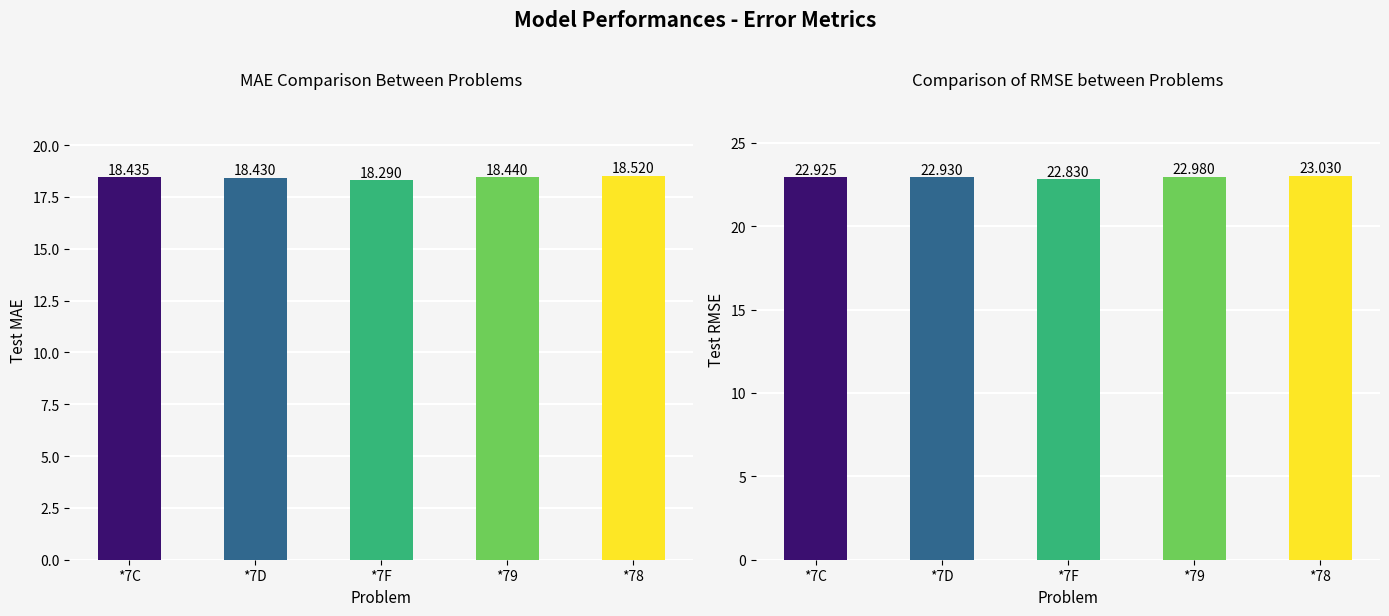

What is the lowest value of the RMSE series?

22.8